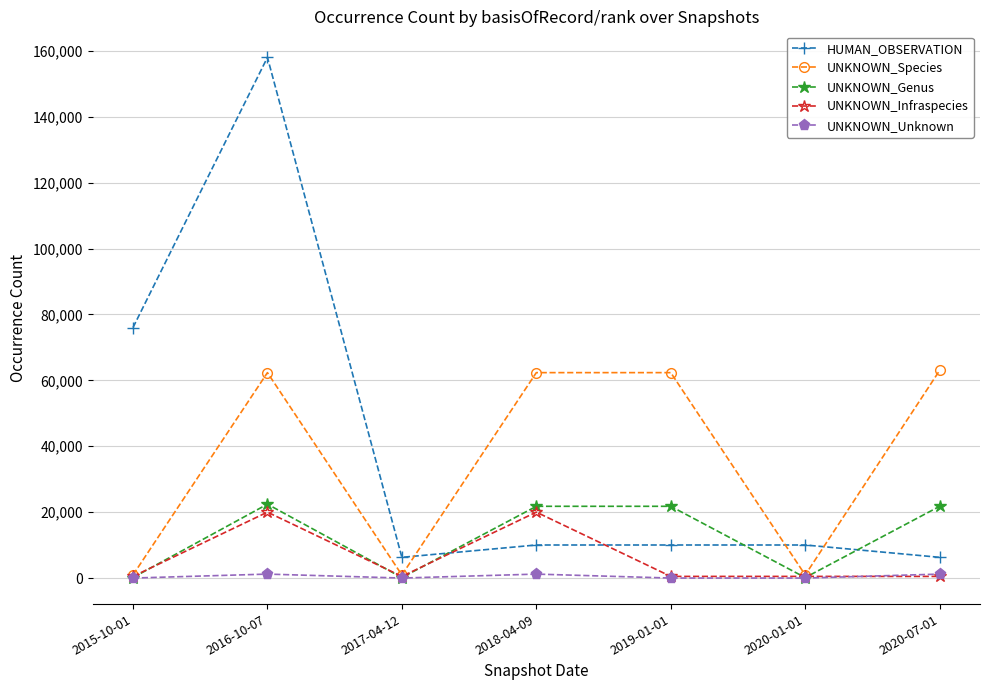

Is the value of UNKNOWN_Infraspecies at 2020-01-01 greater than the value of UNKNOWN_Genus at 2016-10-07?

No